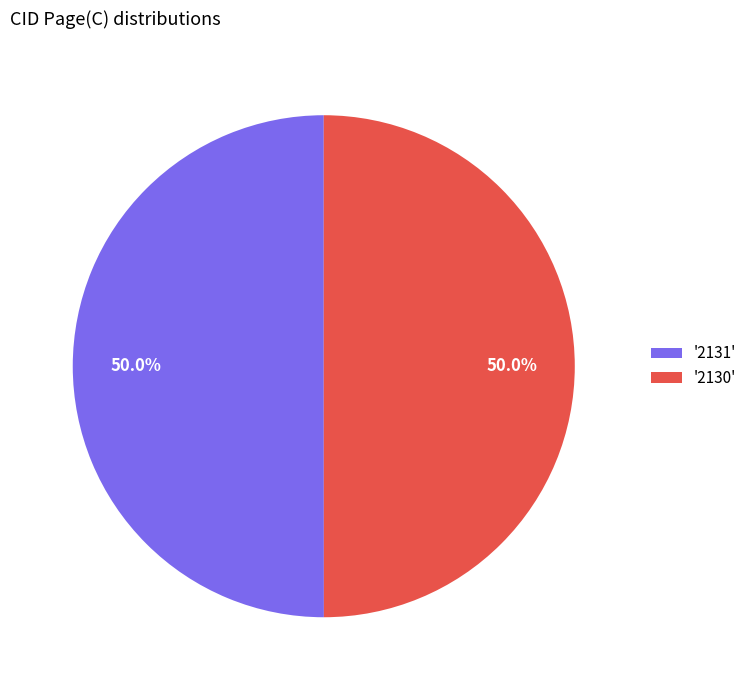

What is the total percentage of '2130' and '2131'?

100.0%